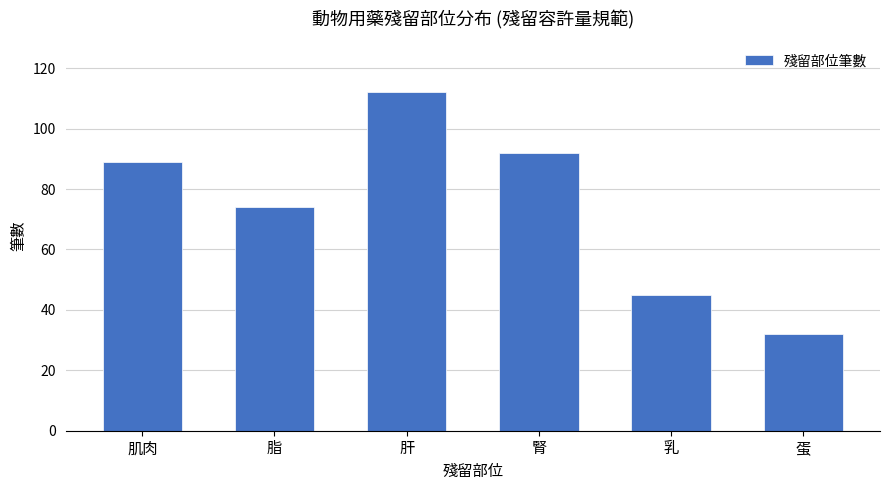

What is the label of the 4th bar from the left?

腎